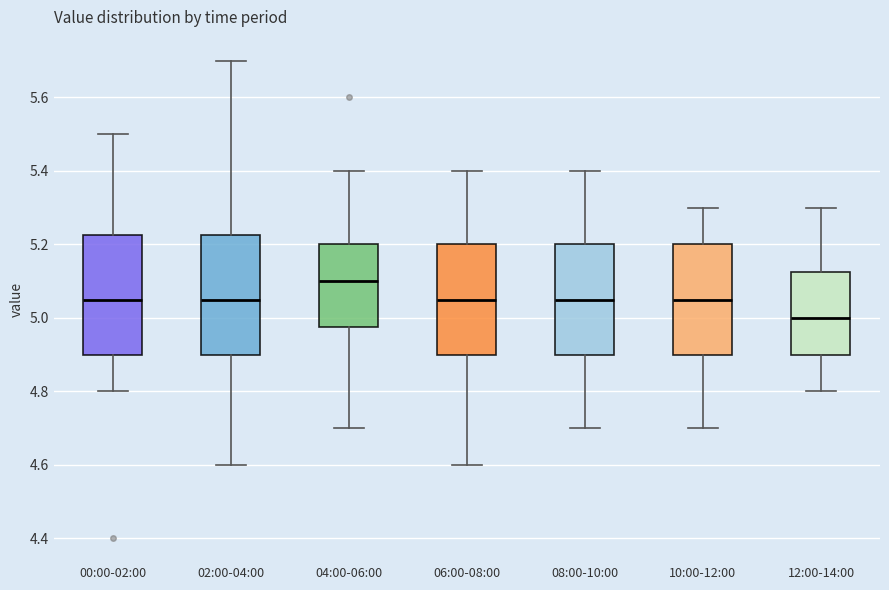

Reading left to right, read every box against the y-axis: the position of its median line, the range the box covers, and the ends of its whiskers. The values are not printed on the chart, so give them approximately, as read against the axis.

00:00-02:00: median 5.06, box 4.90 to 5.22, whiskers 4.80 to 5.50
02:00-04:00: median 5.06, box 4.90 to 5.22, whiskers 4.60 to 5.70
04:00-06:00: median 5.10, box 4.98 to 5.20, whiskers 4.70 to 5.40
06:00-08:00: median 5.06, box 4.90 to 5.20, whiskers 4.60 to 5.40
08:00-10:00: median 5.06, box 4.90 to 5.20, whiskers 4.70 to 5.40
10:00-12:00: median 5.06, box 4.90 to 5.20, whiskers 4.70 to 5.30
12:00-14:00: median 5.00, box 4.90 to 5.12, whiskers 4.80 to 5.30